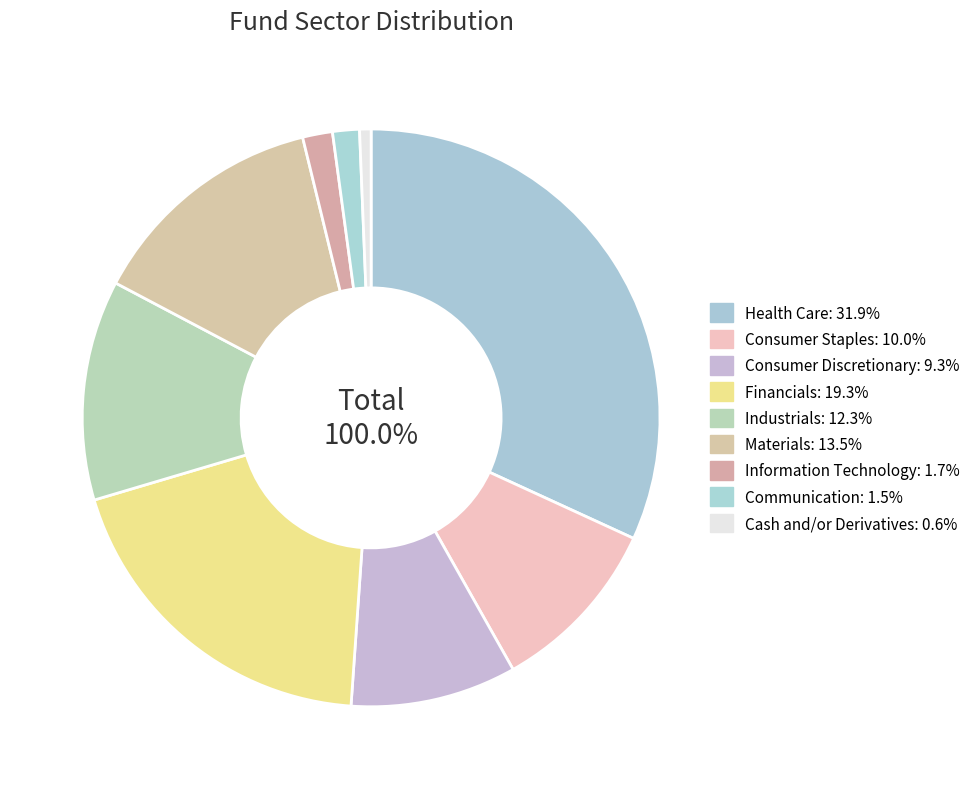

What percentage is the Cash and/or Derivatives slice, to the nearest percent?

1%